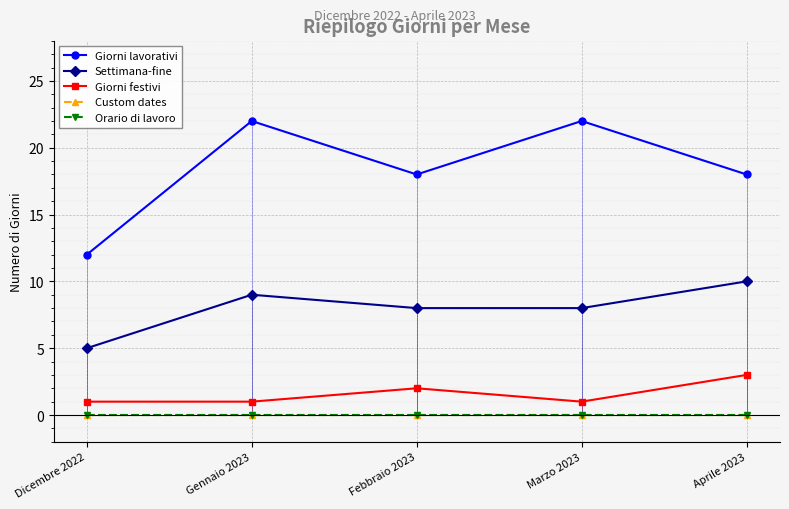

Where is Orario di lavoro nearest to the value 0?

Dicembre 2022